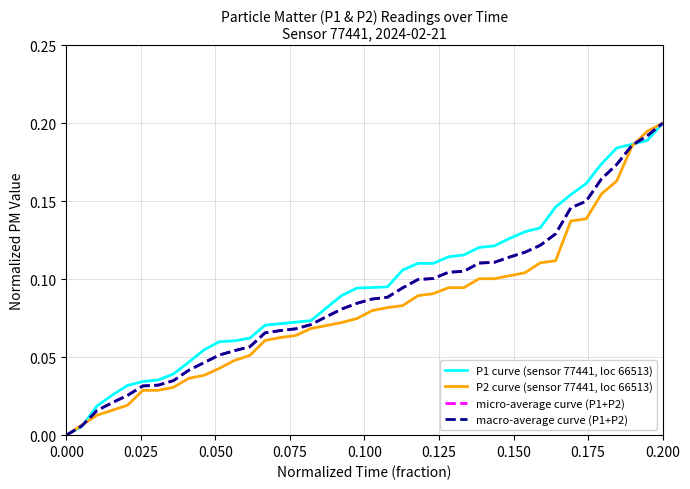

What is the difference between the second highest and second lowest values in the micro-average curve (P1+P2) series?

0.2